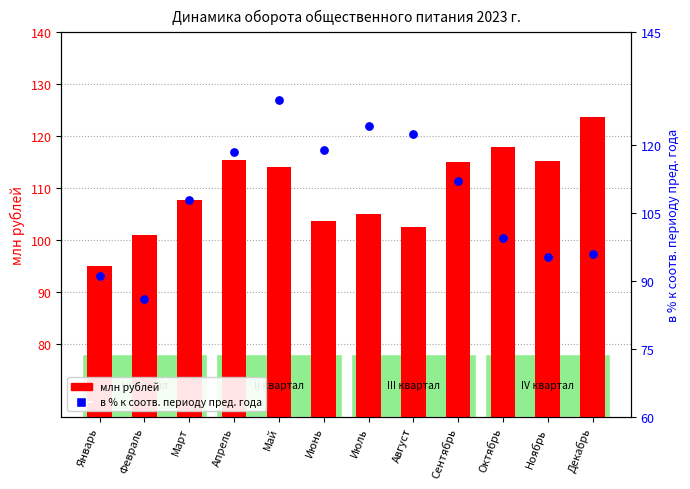

Is the value of млн рублей at Сентябрь greater than the value of в % к соотв. периоду пред. года at Январь?

Yes